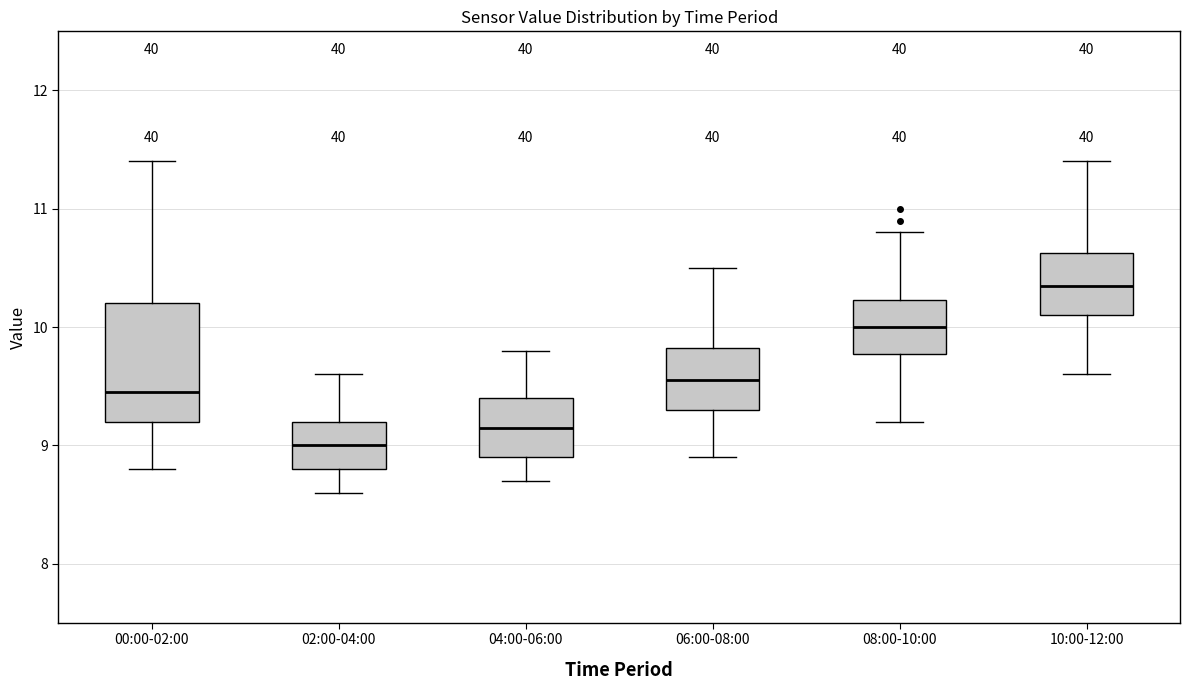

Reading left to right, read every box against the y-axis: the position of its median line, the range the box covers, and the ends of its whiskers. The values are not printed on the chart, so give them approximately, as read against the axis.

00:00-02:00: median 9.5, box 9.2 to 10.2, whiskers 8.8 to 11.4
02:00-04:00: median 9.0, box 8.8 to 9.2, whiskers 8.6 to 9.6
04:00-06:00: median 9.2, box 8.9 to 9.4, whiskers 8.7 to 9.8
06:00-08:00: median 9.6, box 9.3 to 9.8, whiskers 8.9 to 10.5
08:00-10:00: median 10.0, box 9.8 to 10.2, whiskers 9.2 to 10.8
10:00-12:00: median 10.4, box 10.1 to 10.6, whiskers 9.6 to 11.4